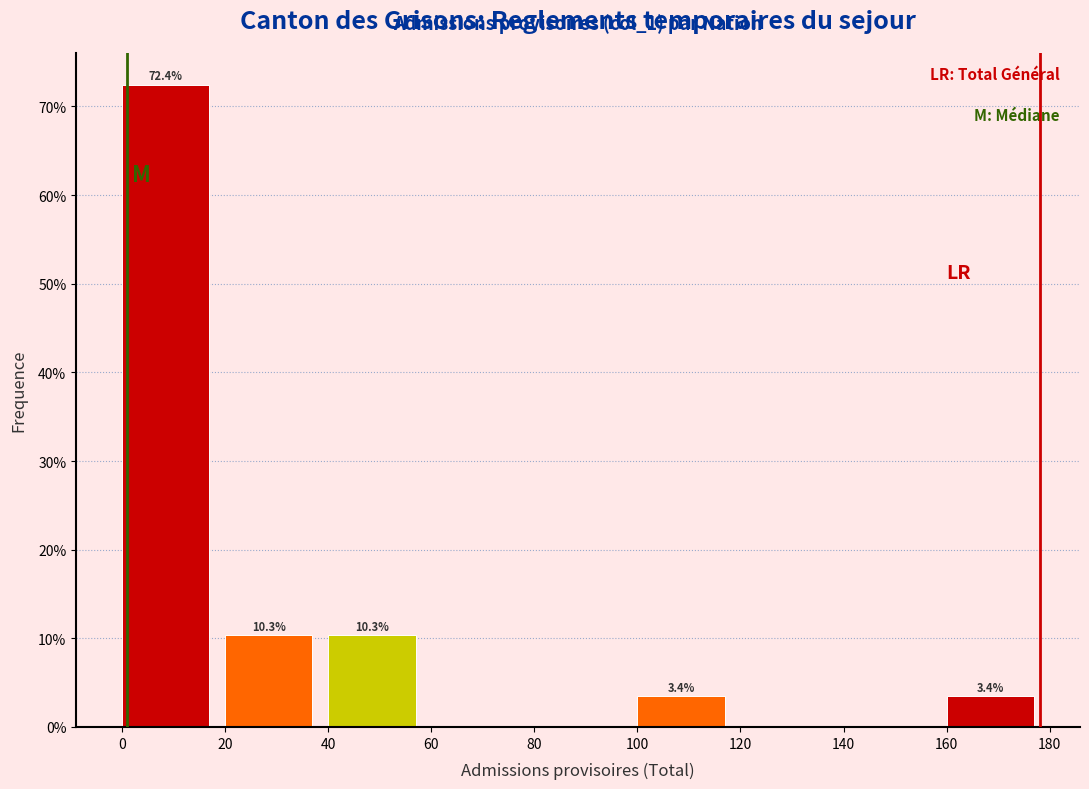

Which range on the x-axis has the tallest bar?

0 to 20